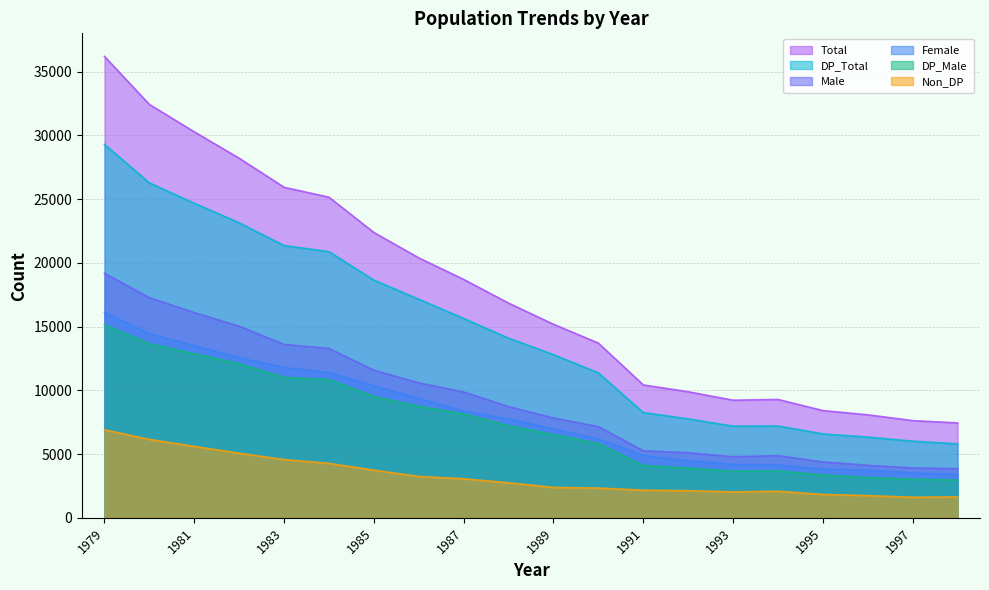

True or false: Total has more than 1 interior local peaks.

False